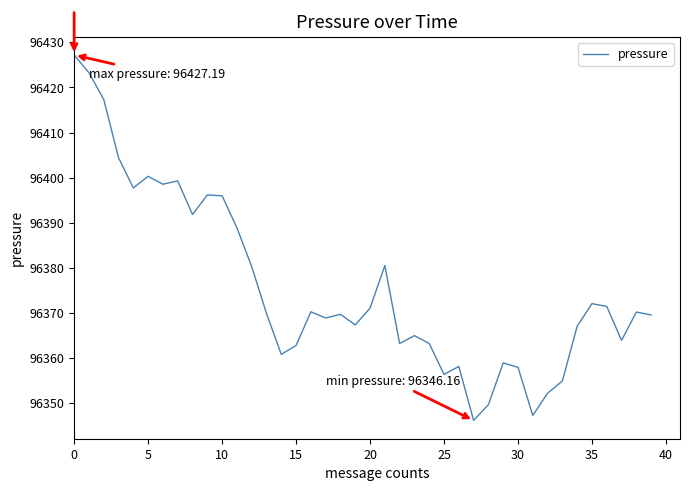

What is the minimum value shown in the chart?

96346.2